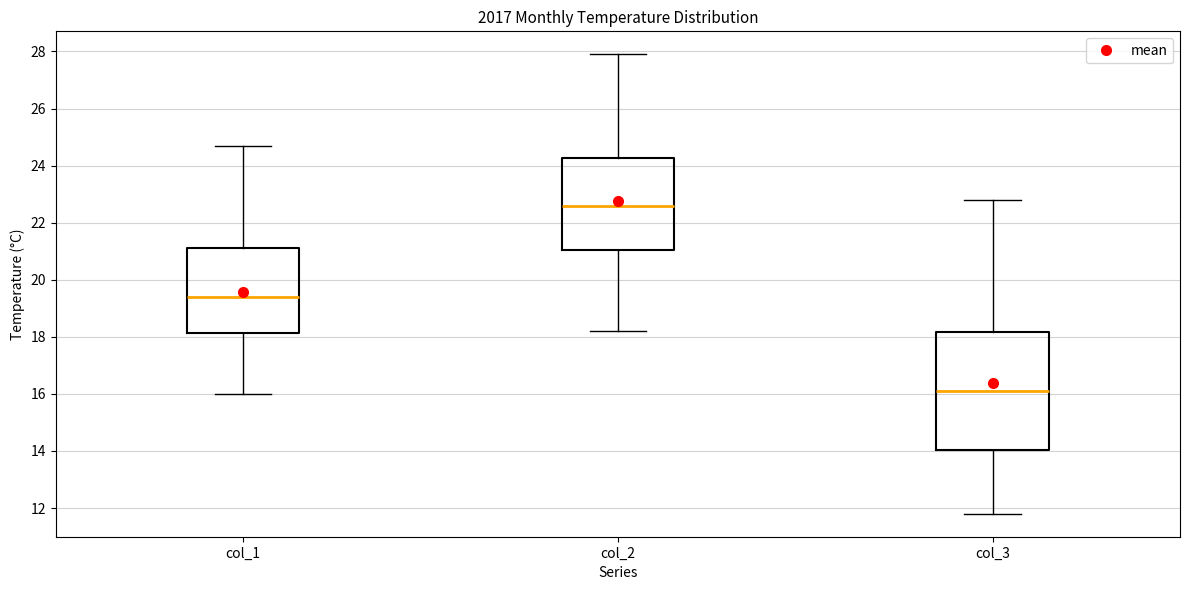

Comparing the boxes themselves (not the whiskers), which one is the tallest?

col_3